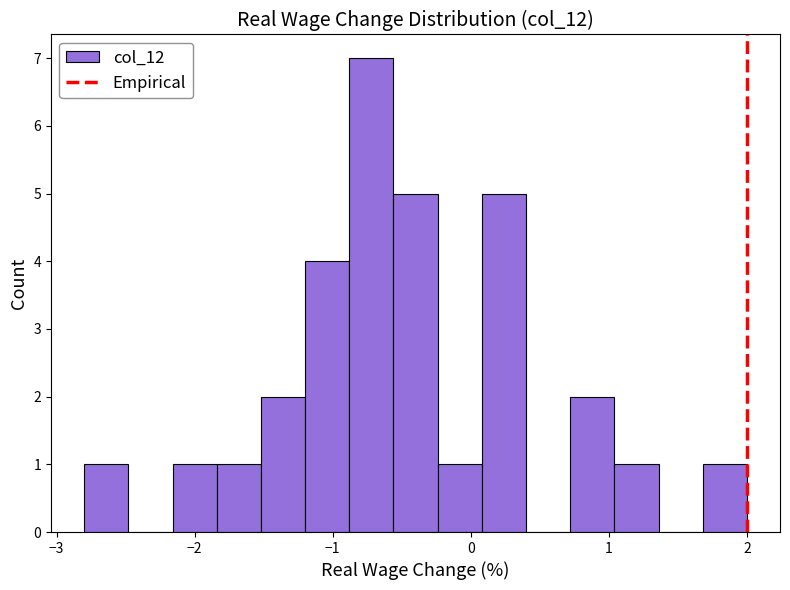

Around what value on the x-axis is the tallest bar? Give the approximate position of its centre, as read against the axis.

-0.7